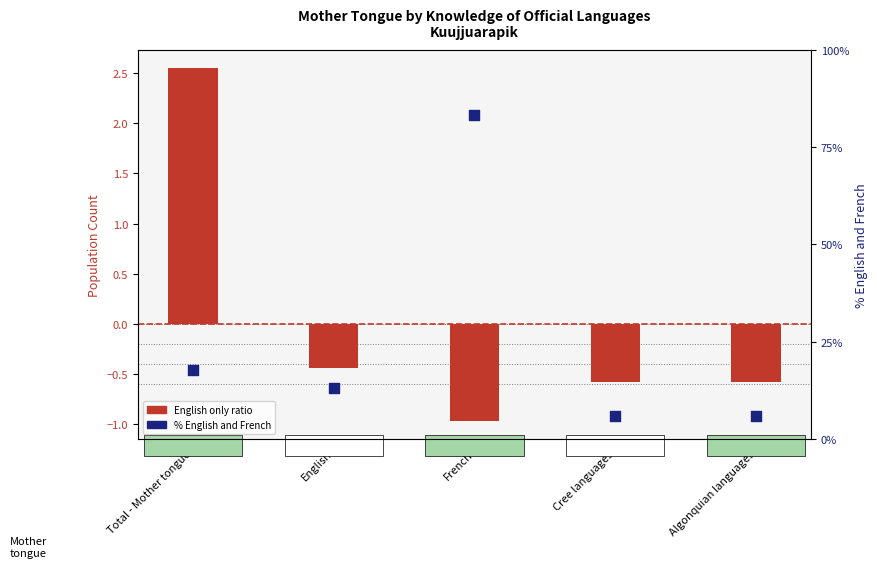

What is the total value across all series at English?

12.6